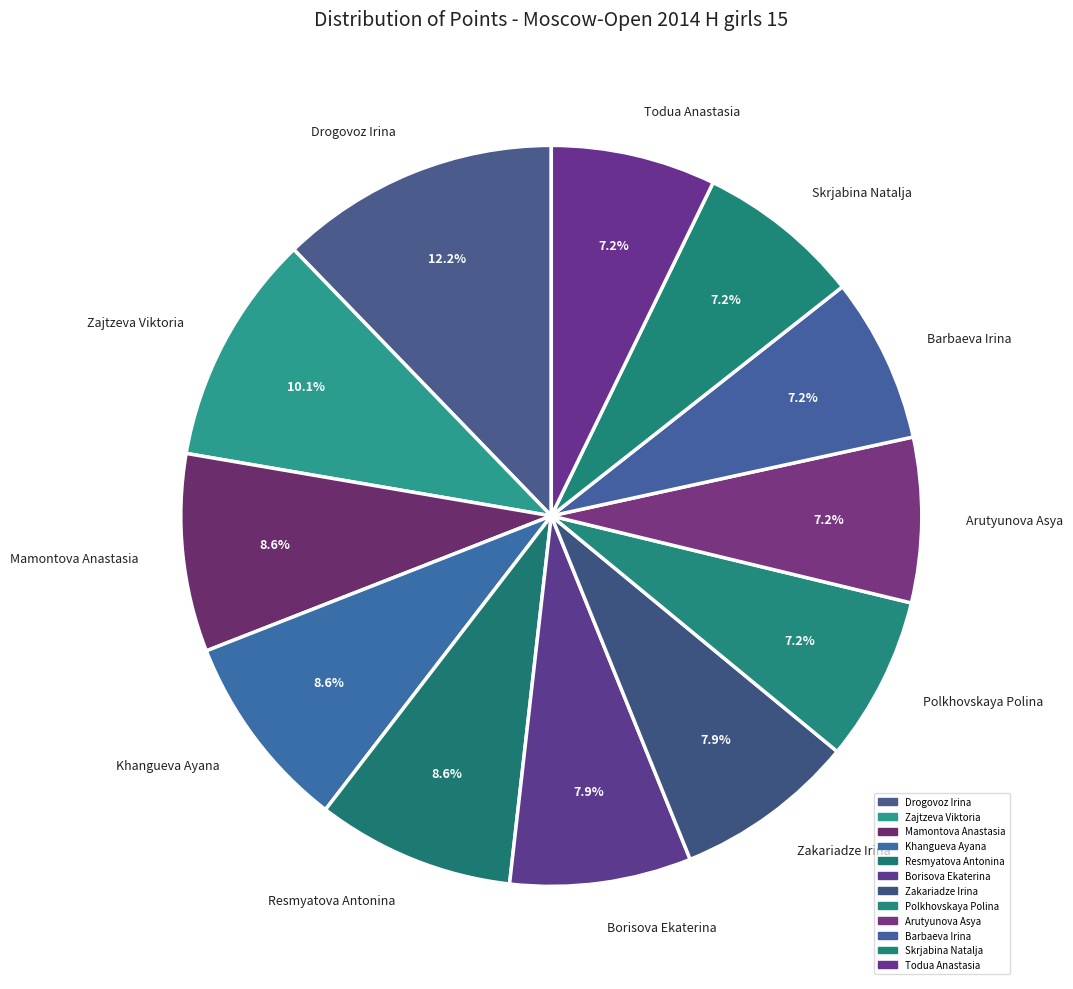

To the nearest percent, what portion does Polkhovskaya Polina represent?

7%